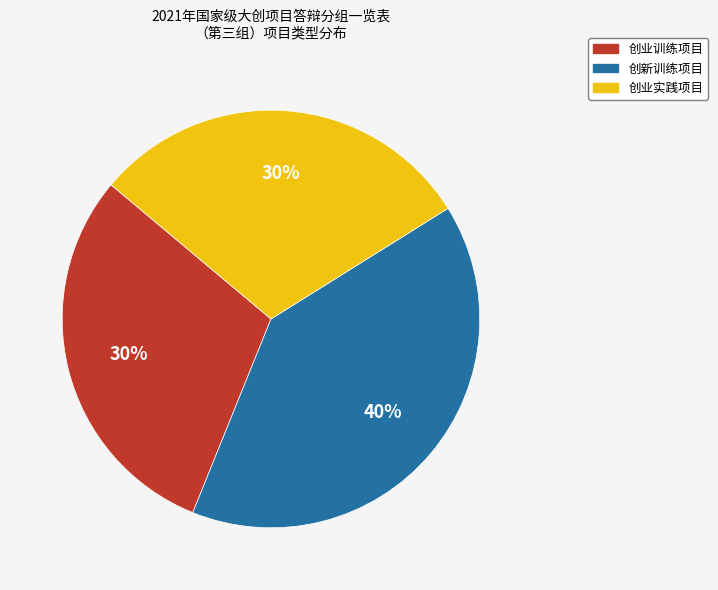

Which has a higher value, 创业实践项目 or 创新训练项目?

创新训练项目